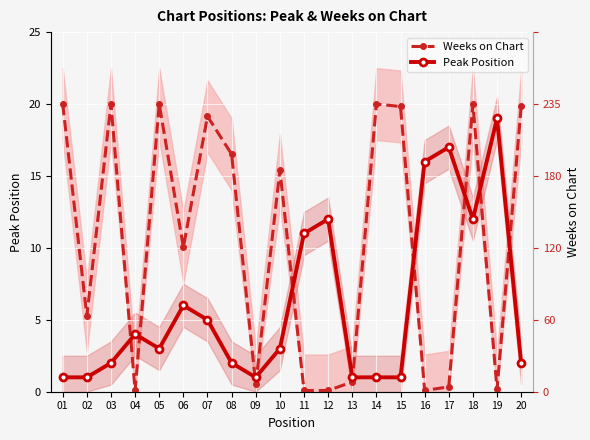

What is the value of the Peak Position point at the 14th from the left?

1.0